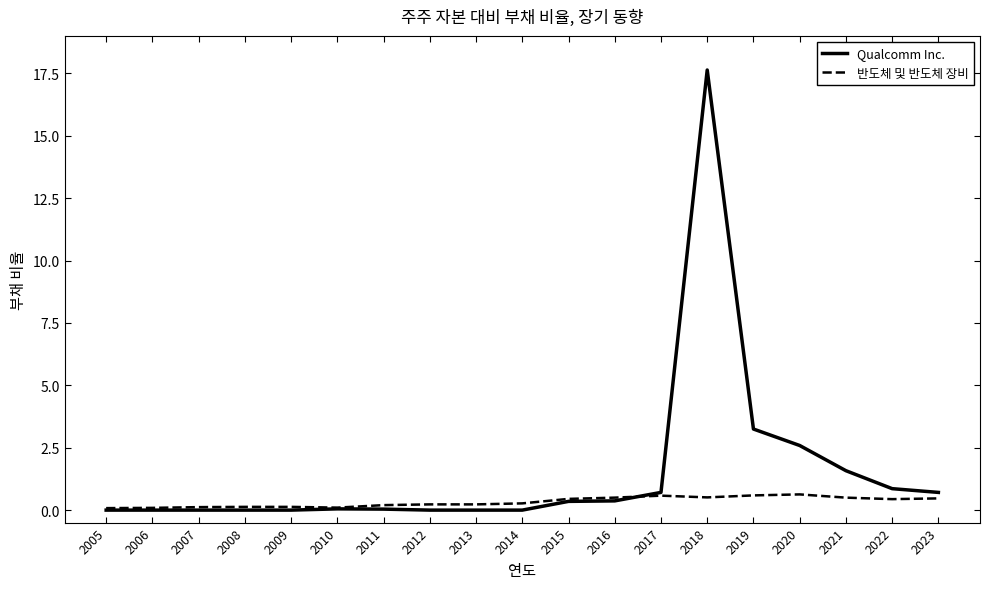

List the series in order of their peak value, lowest first.

반도체 및 반도체 장비, Qualcomm Inc.